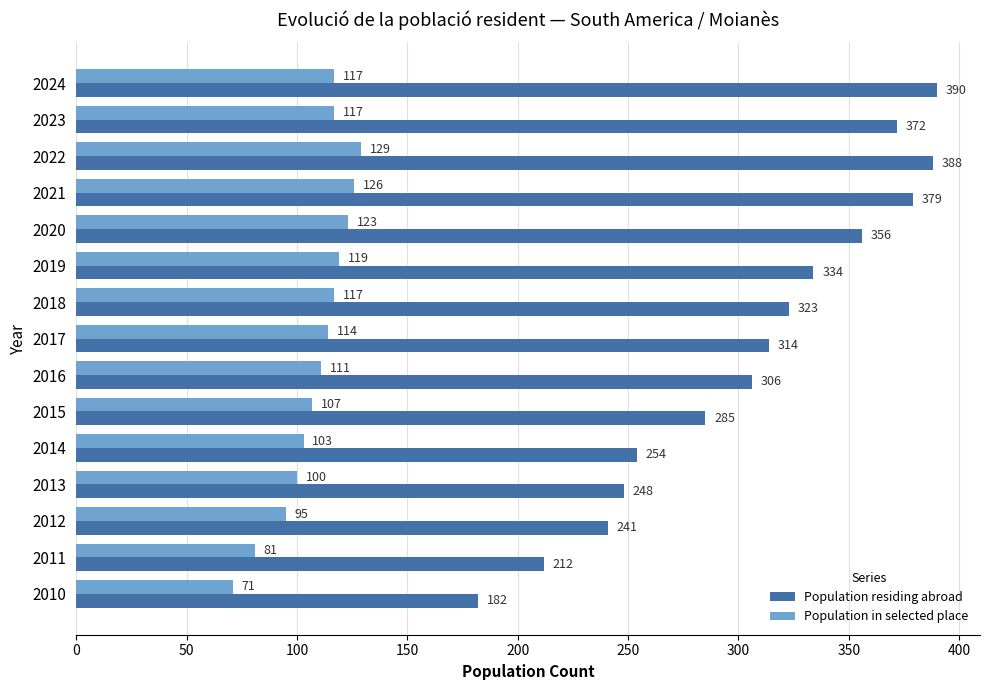

At which label is Population residing abroad closest to 286?

2015